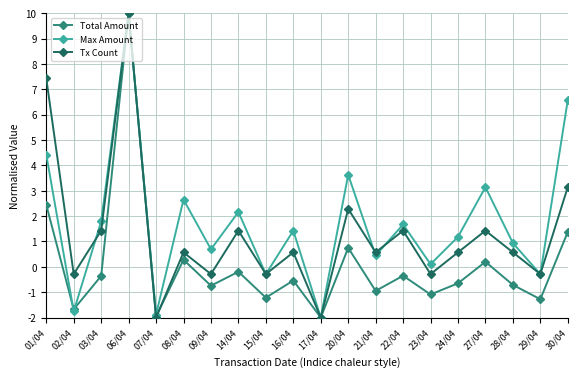

How many lines are shown in the chart?

3